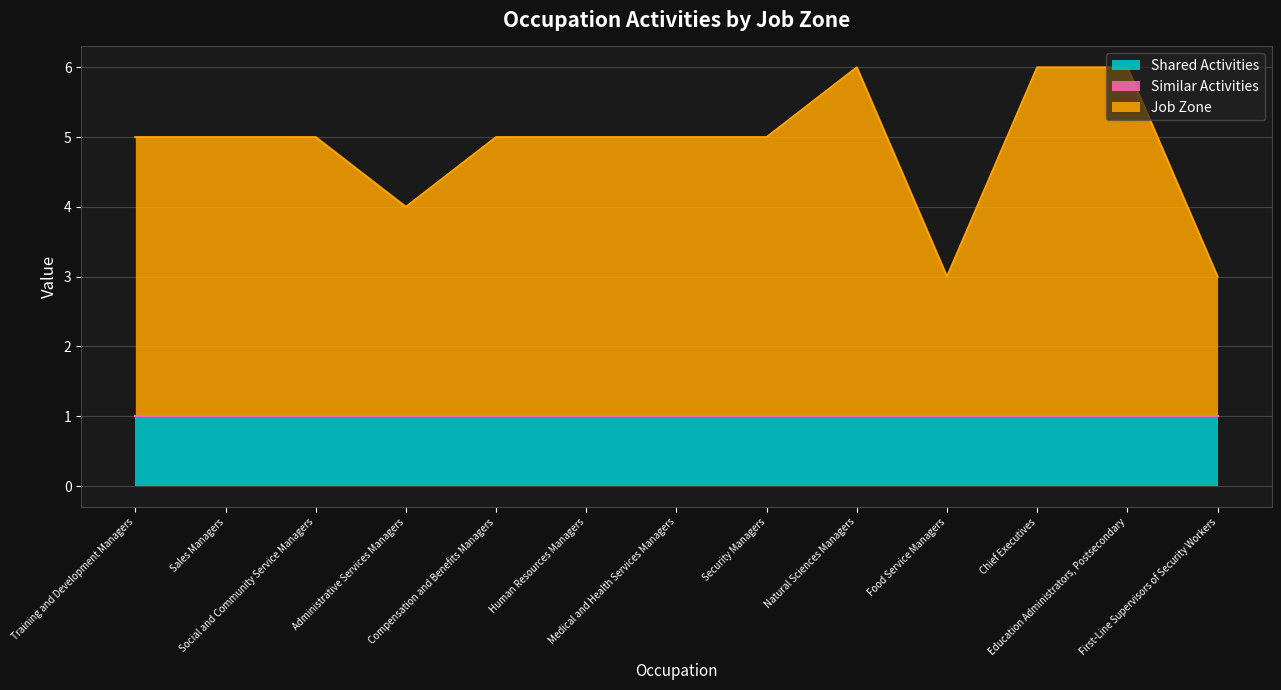

At which category does the chart reach its peak across all series?

Natural Sciences Managers